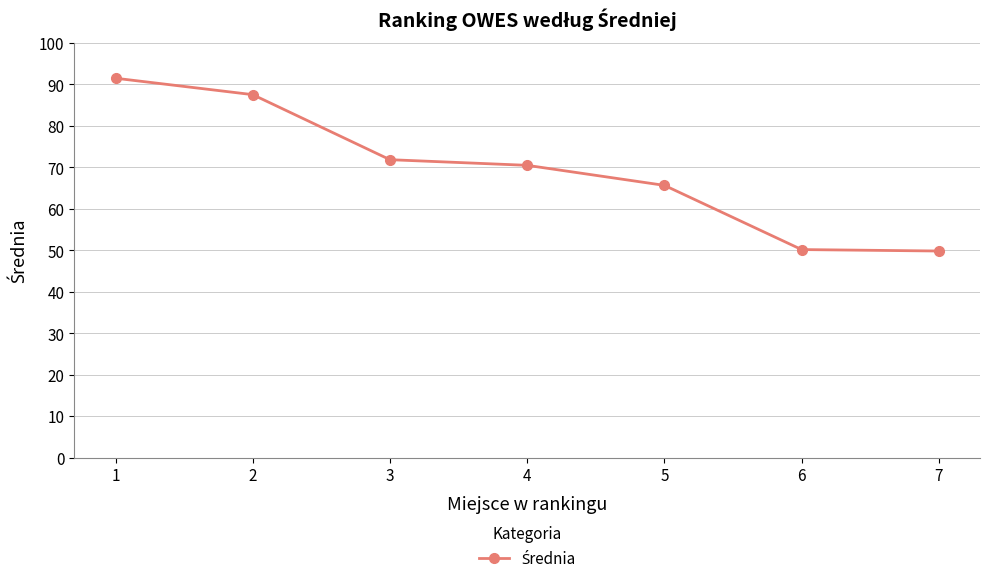

Is it true that the value at 7 is 49.8?

True